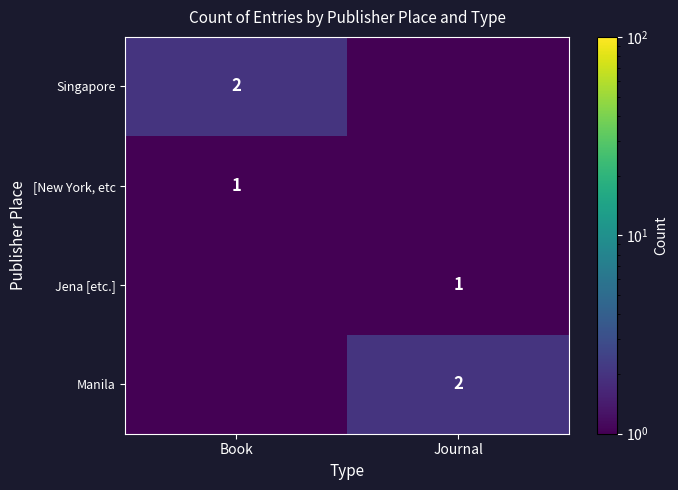

The Jena [etc.] series shows 1.4 at Journal. True or false?

False